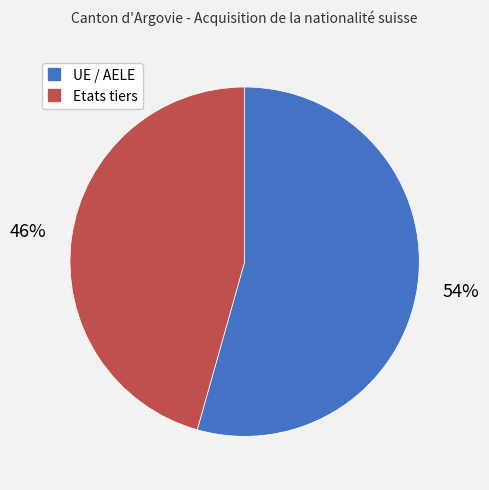

What percentage is the UE / AELE slice, to the nearest percent?

54%